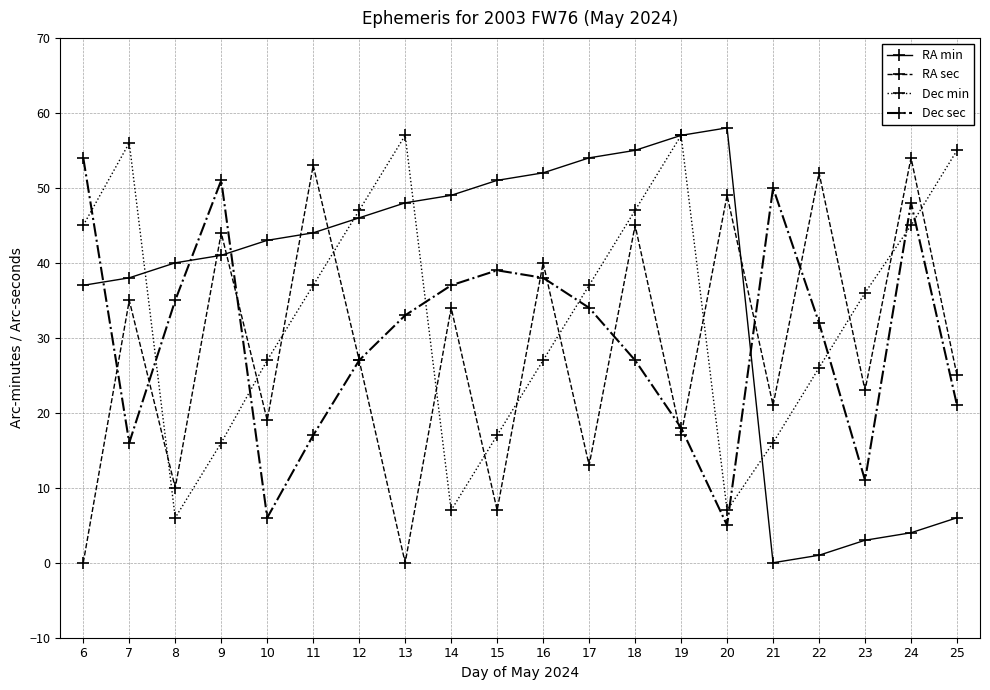

Where is the first local maximum for RA min?

20